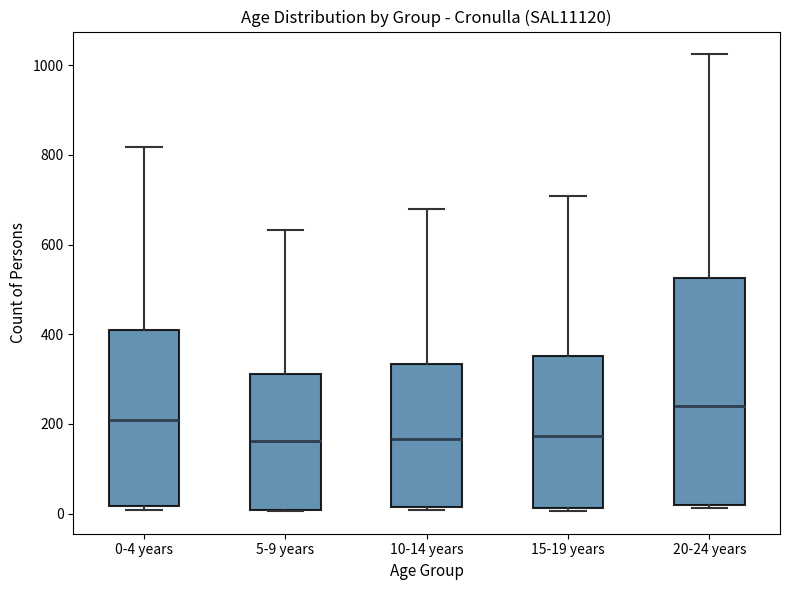

Reading left to right, transcribe this box plot: for each box, give where its median line is, the range the box spans, and where its two whiskers end, as read against the y-axis. The values are not printed on the chart, so give them approximately, as read against the axis.

0-4 years: median 200, box 20 to 400, whiskers 0 to 820
5-9 years: median 160, box 0 to 320, whiskers 0 to 640
10-14 years: median 160, box 20 to 340, whiskers 0 to 680
15-19 years: median 180, box 20 to 360, whiskers 0 to 700
20-24 years: median 240, box 20 to 520, whiskers 20 (just below the box's lower edge) to 1020